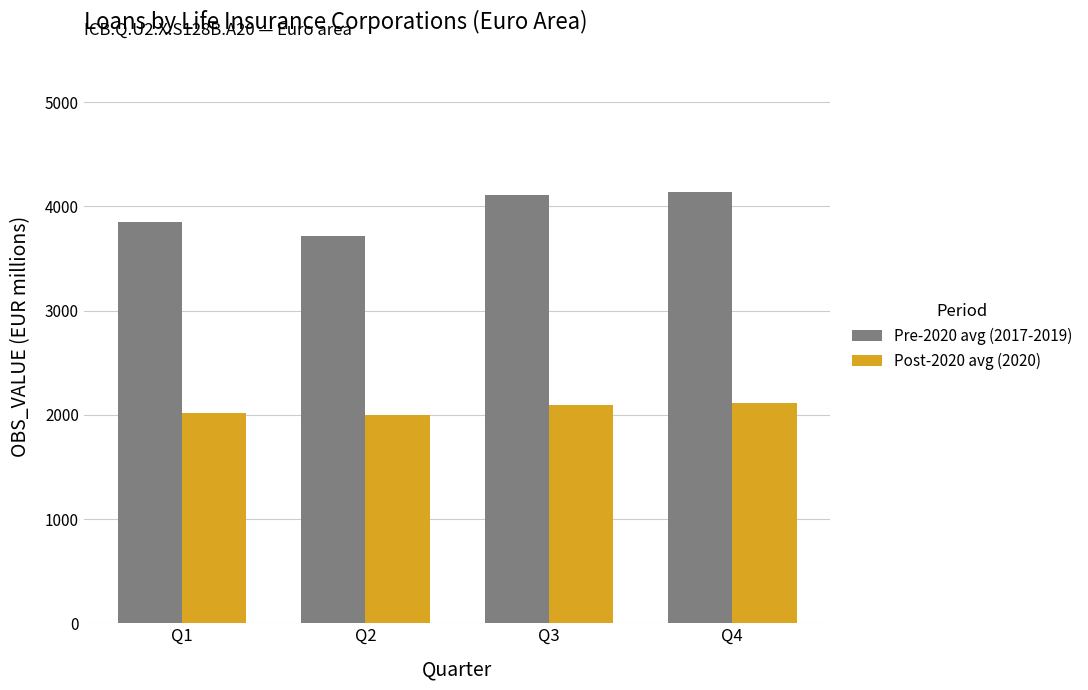

Which series has the widest spread of values?

Pre-2020 avg (2017-2019)